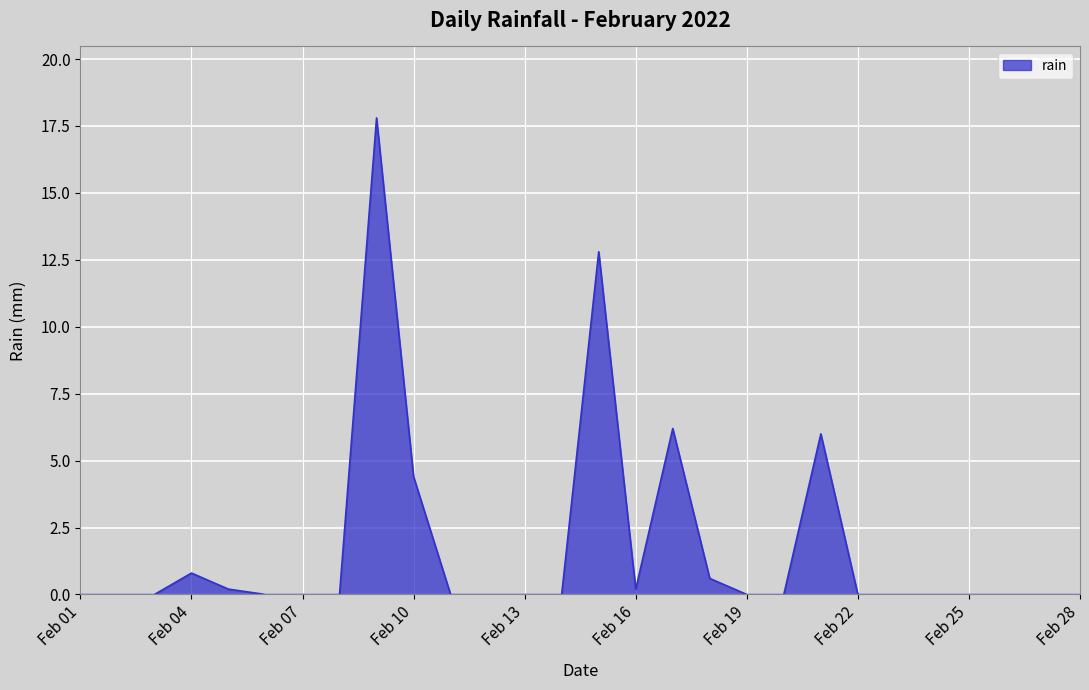

What is the difference between the maximum and minimum values?

17.8